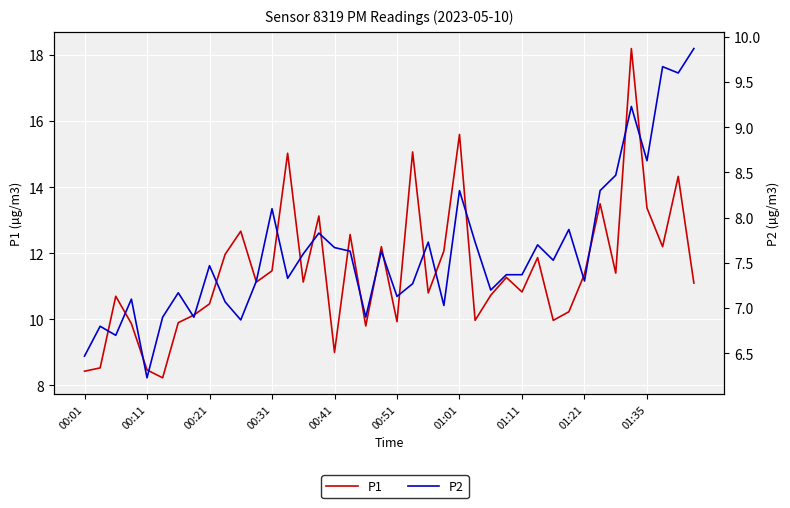

Which category has the highest value in the P1 series?

35